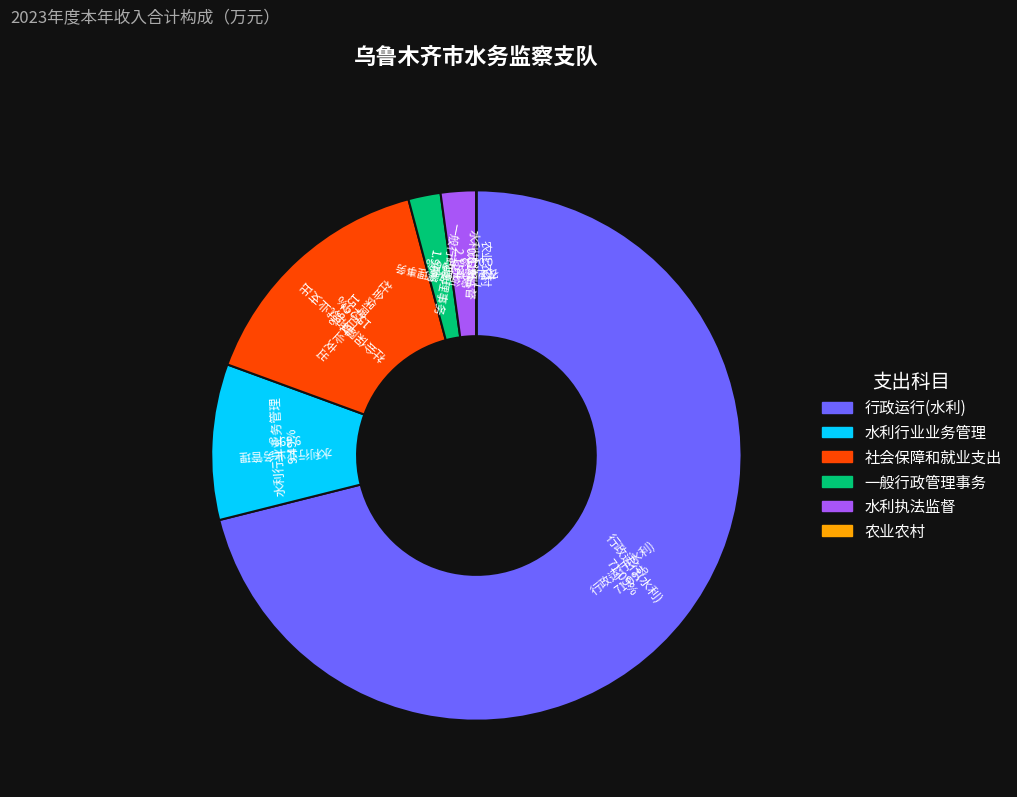

To the nearest percent, what is the difference between the 社会保障和就业支出 and 水利执法监督 slice percentages?

13%